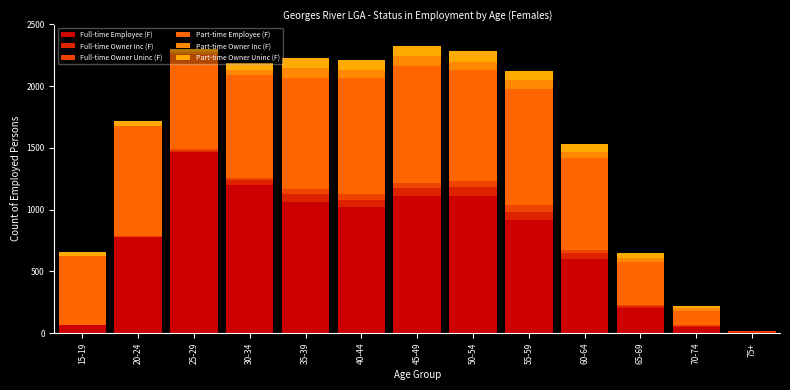

Are the bars grouped side by side (vs. stacked)?

No